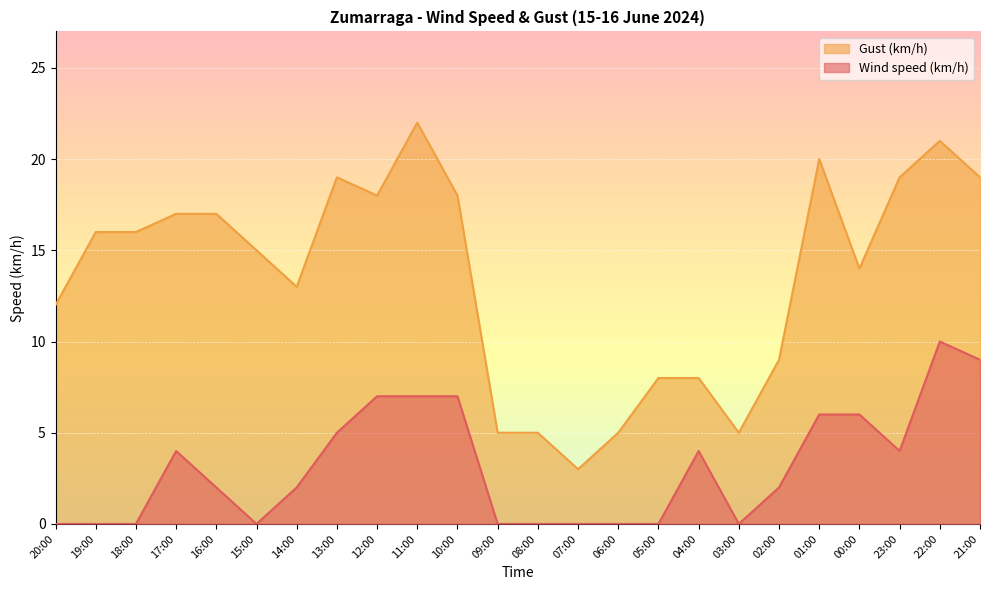

Is the value of Wind speed (km/h) at 23:00 greater than the value of Gust (km/h) at 14:00?

No